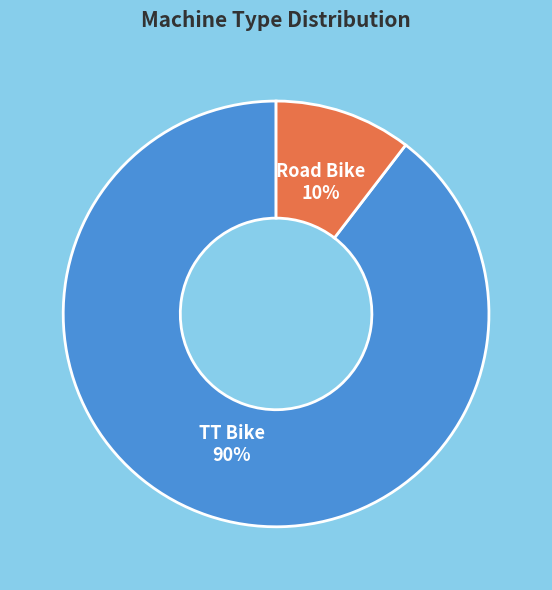

To the nearest percent, what portion does TT Bike represent?

90%